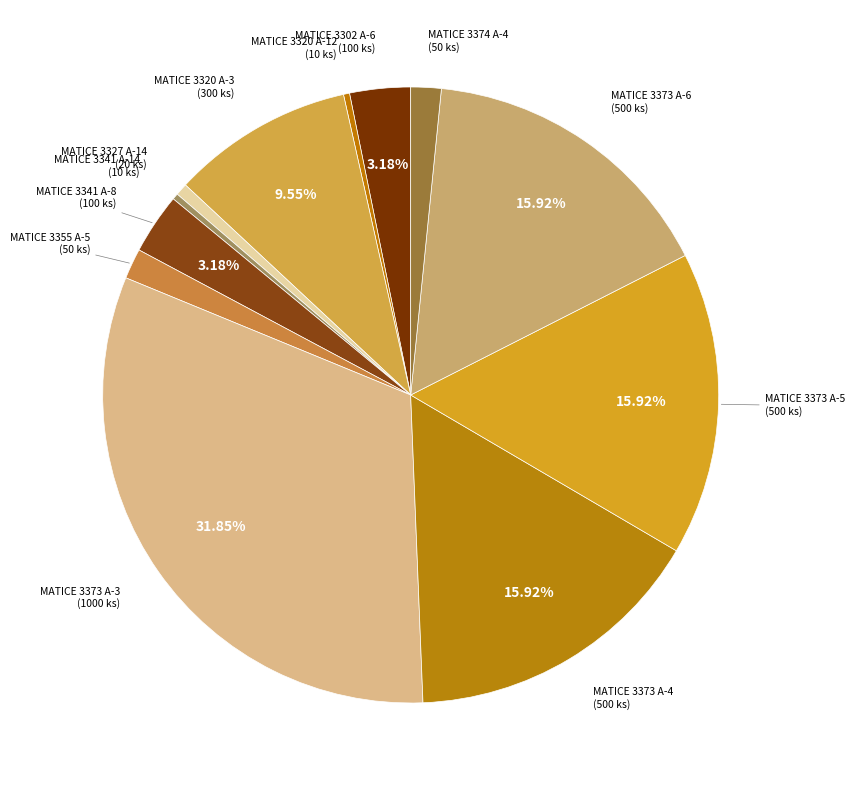

Does any single category account for the majority?

No